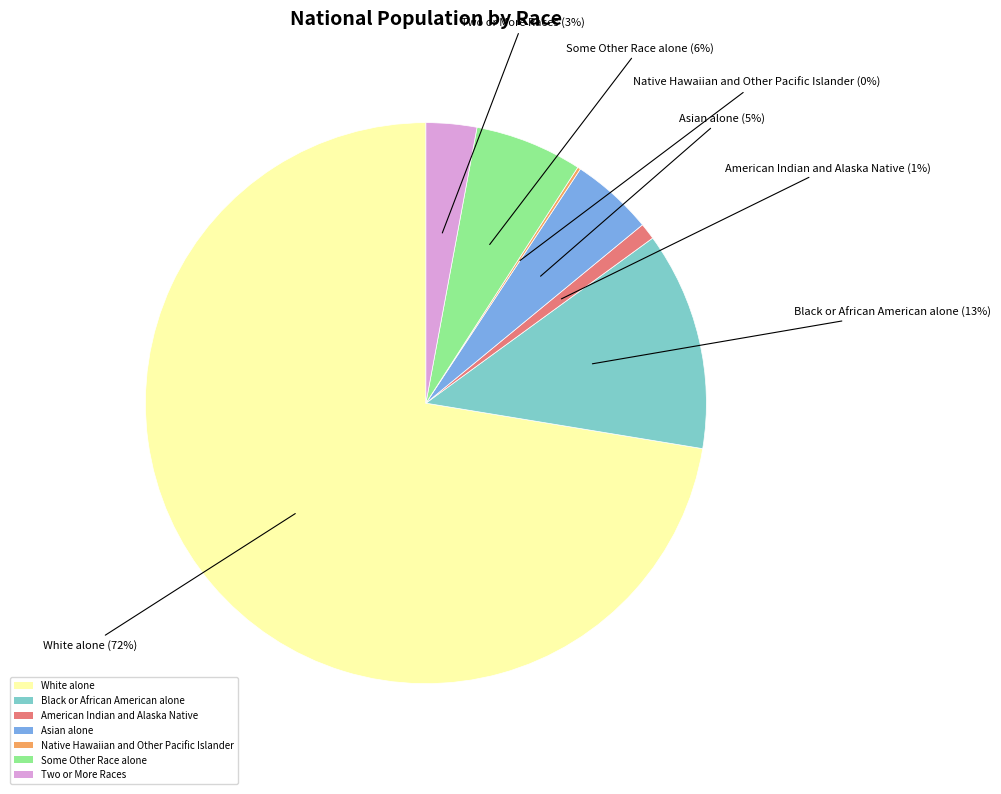

To the nearest percent, what percentage of the pie is Some Other Race alone?

6%